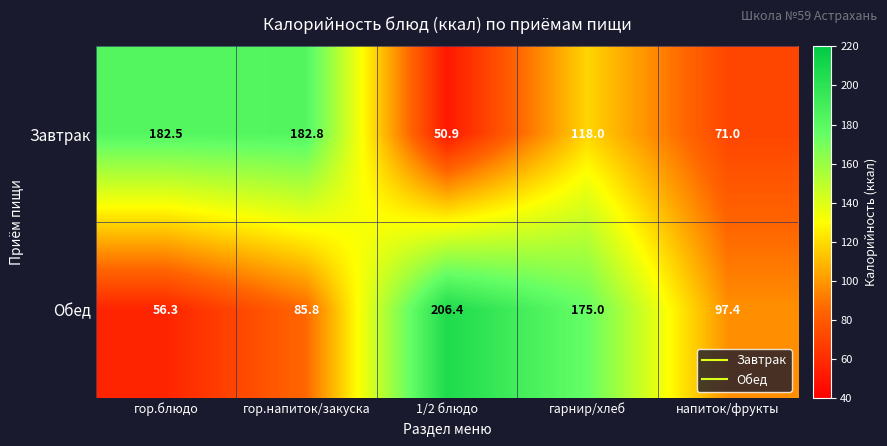

What is the minimum value for Обед?

56.3